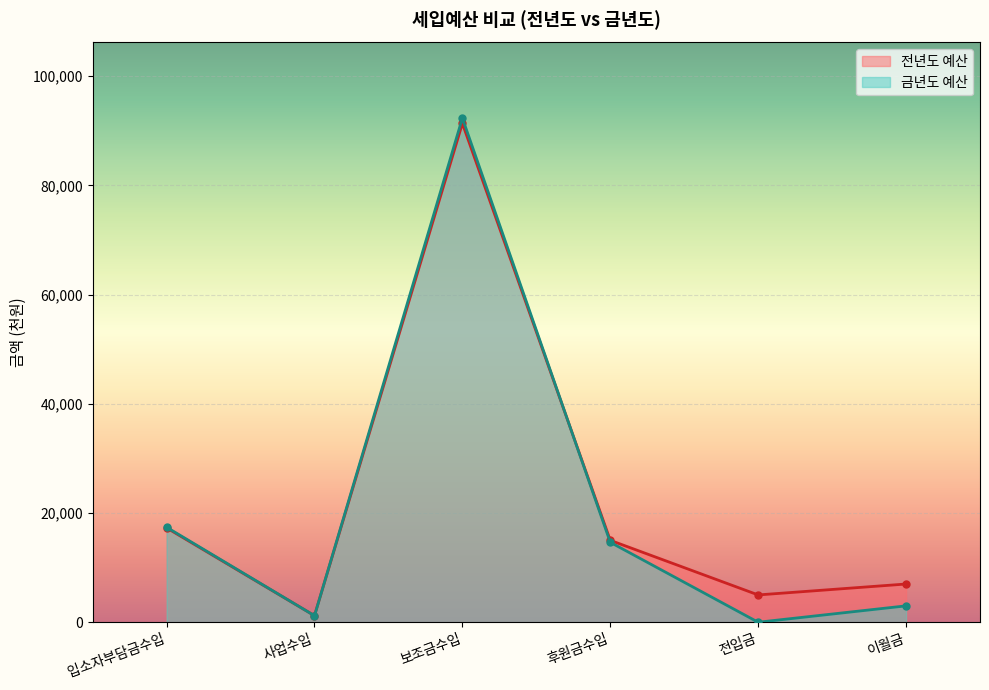

After their last crossing, which series has the higher values: 금년도 예산 or 전년도 예산?

전년도 예산